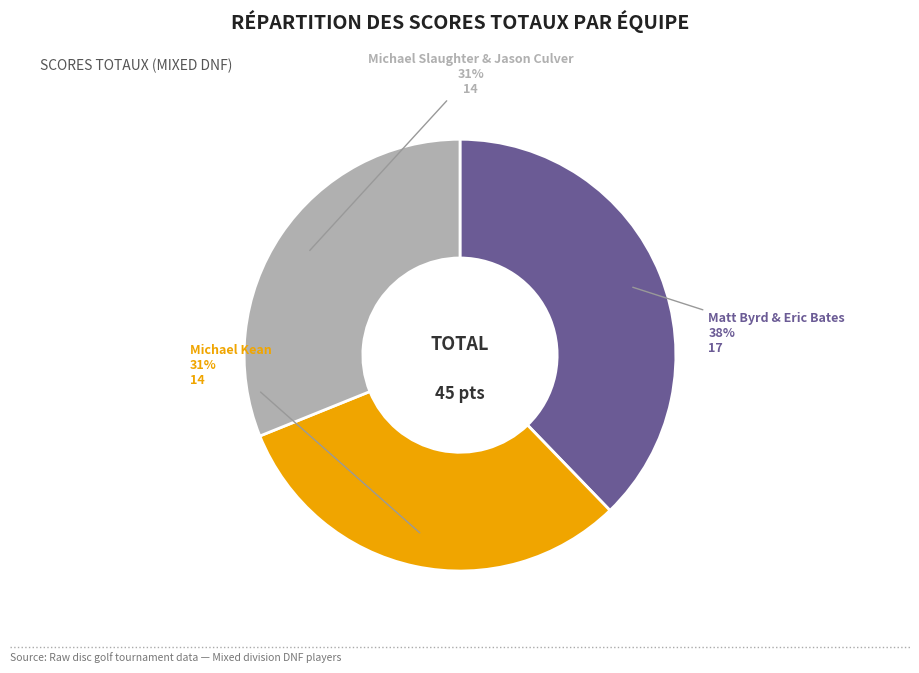

To the nearest percent, what is the average slice percentage?

33%